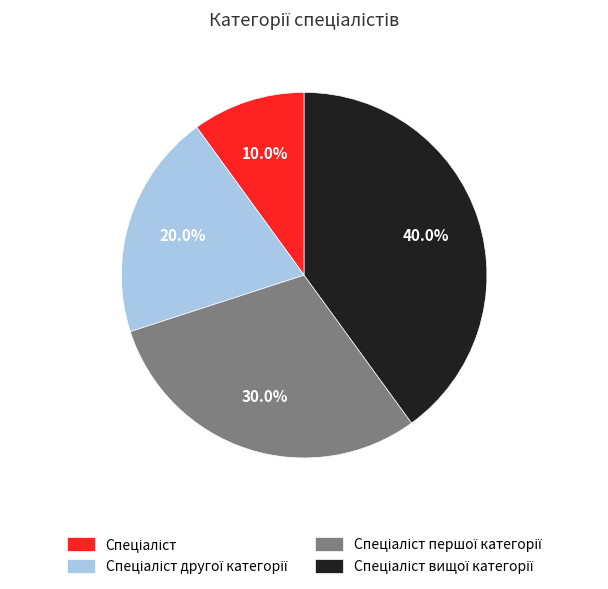

How many segments does this pie chart have?

4